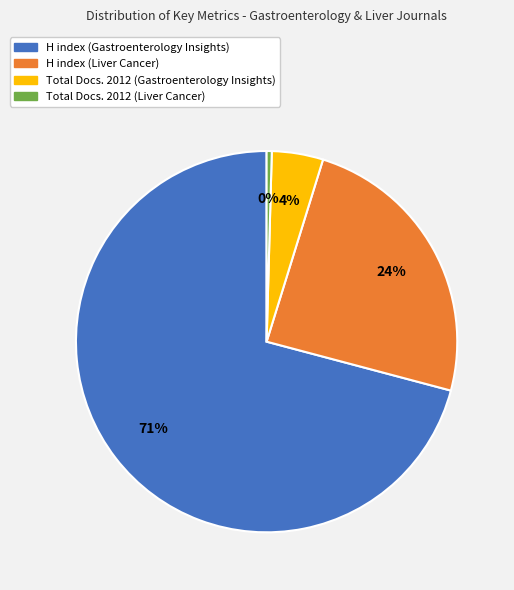

Which slice is the largest?

H index (Gastroenterology Insights)